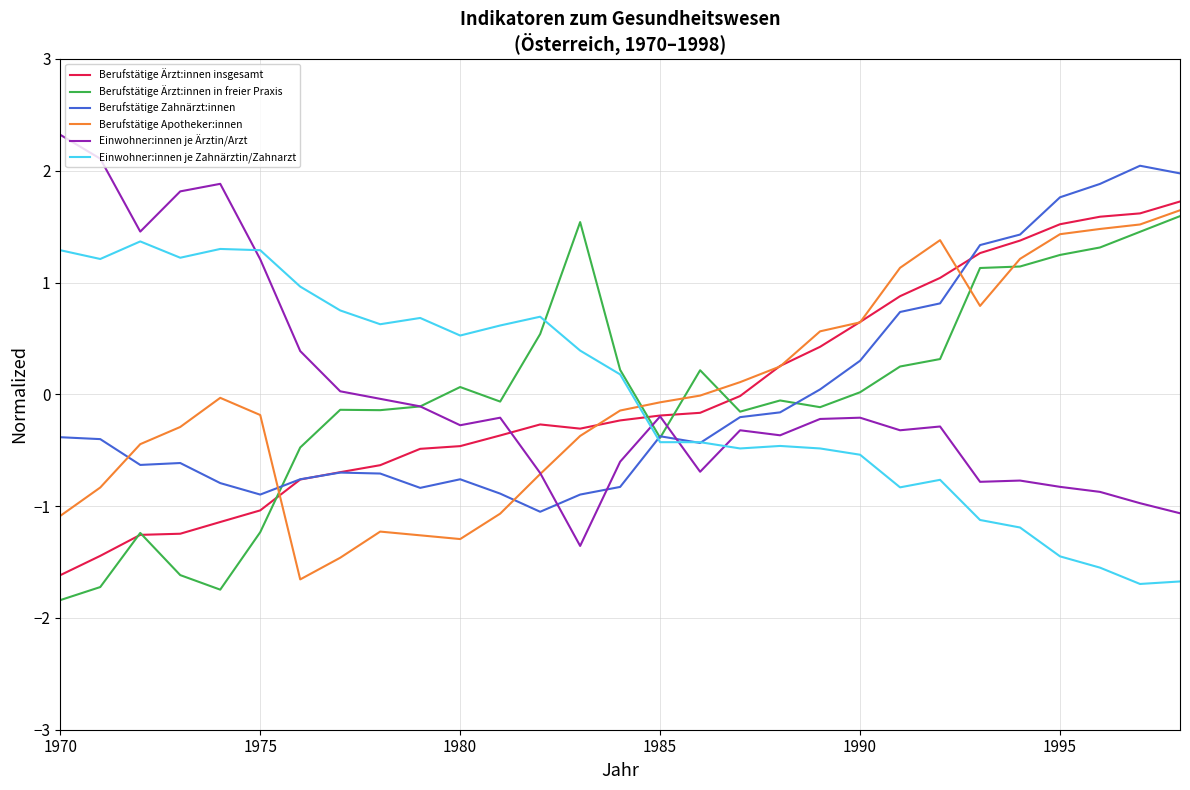

Count the number of categories in the chart.

29